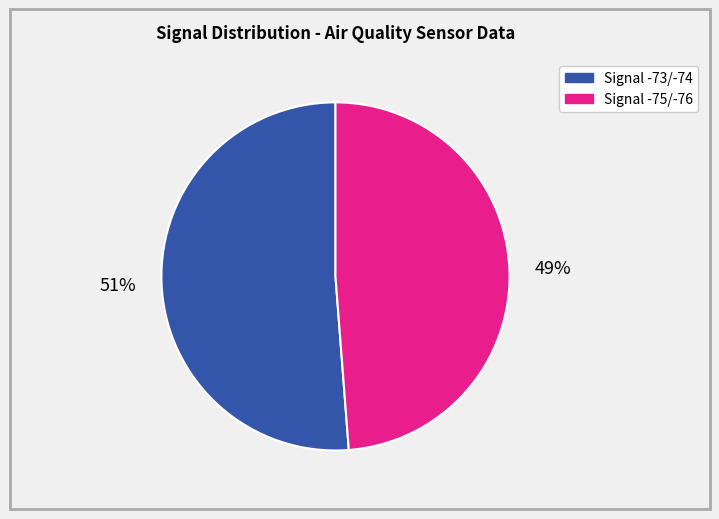

Is there a majority slice in this chart?

Yes